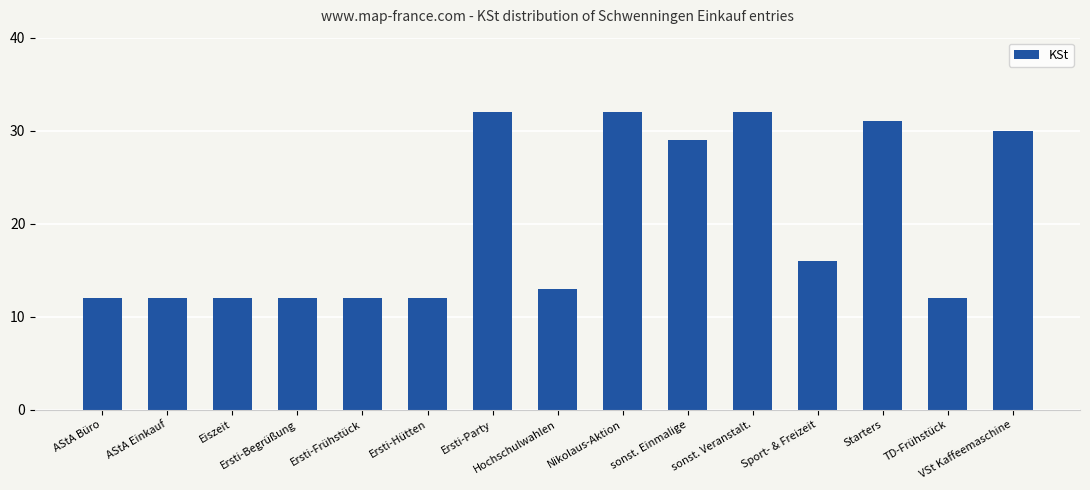

What value does the data have at sonst. Einmalige, to the nearest 10?

30